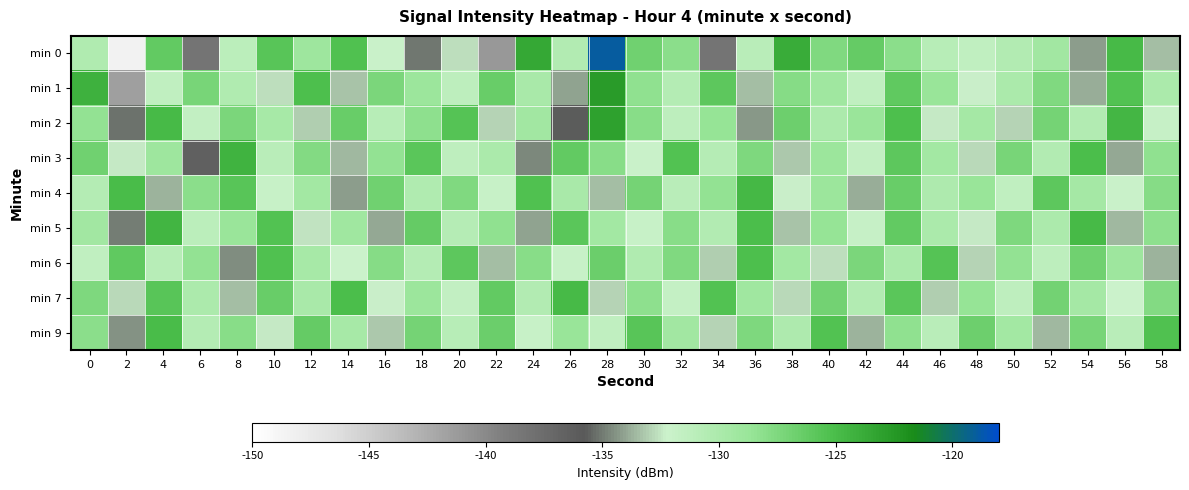

Rank the series at 0 from lowest to highest value.

min 6, min 4, min 0, min 5, min 2, min 9, min 7, min 3, min 1